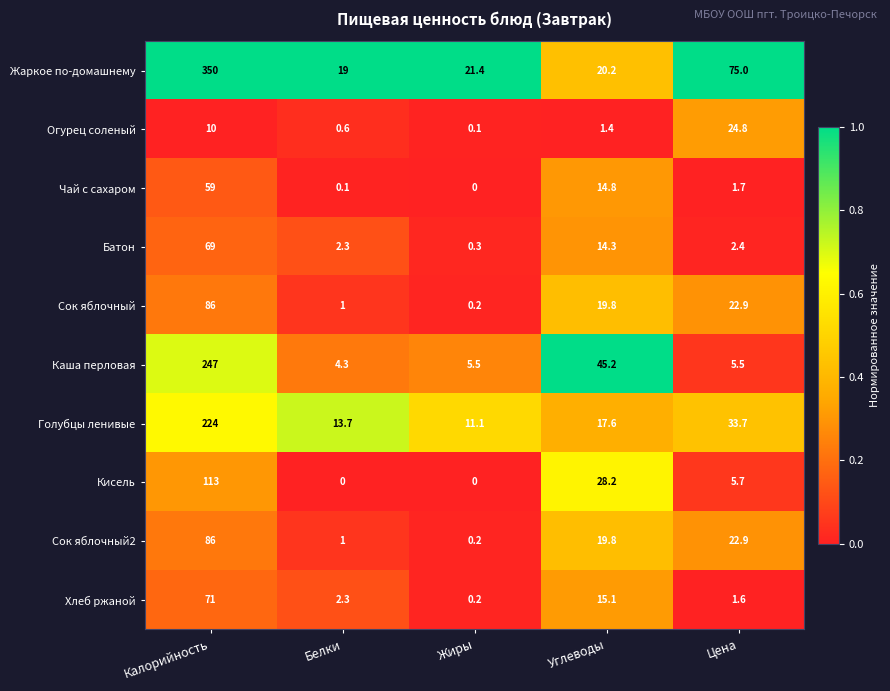

Rank the categories by Батон value from lowest to highest.

Жиры, Белки, Цена, Углеводы, Калорийность